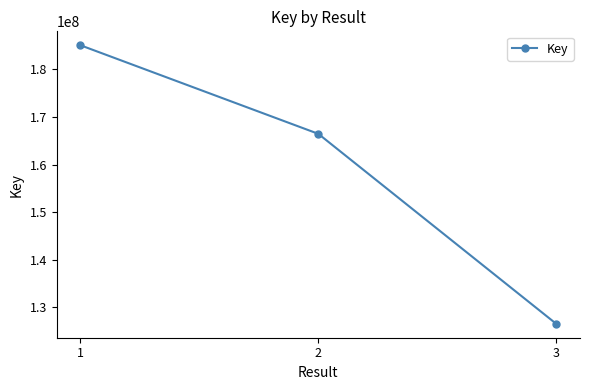

List the labels in order of value, largest first.

1, 2, 3